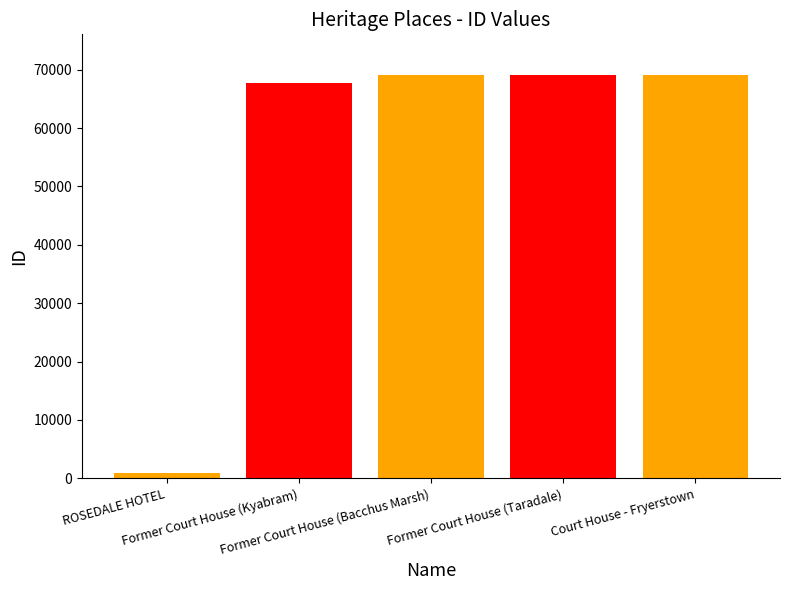

Is it true that the value at Former Court House (Kyabram) is 94514?

False